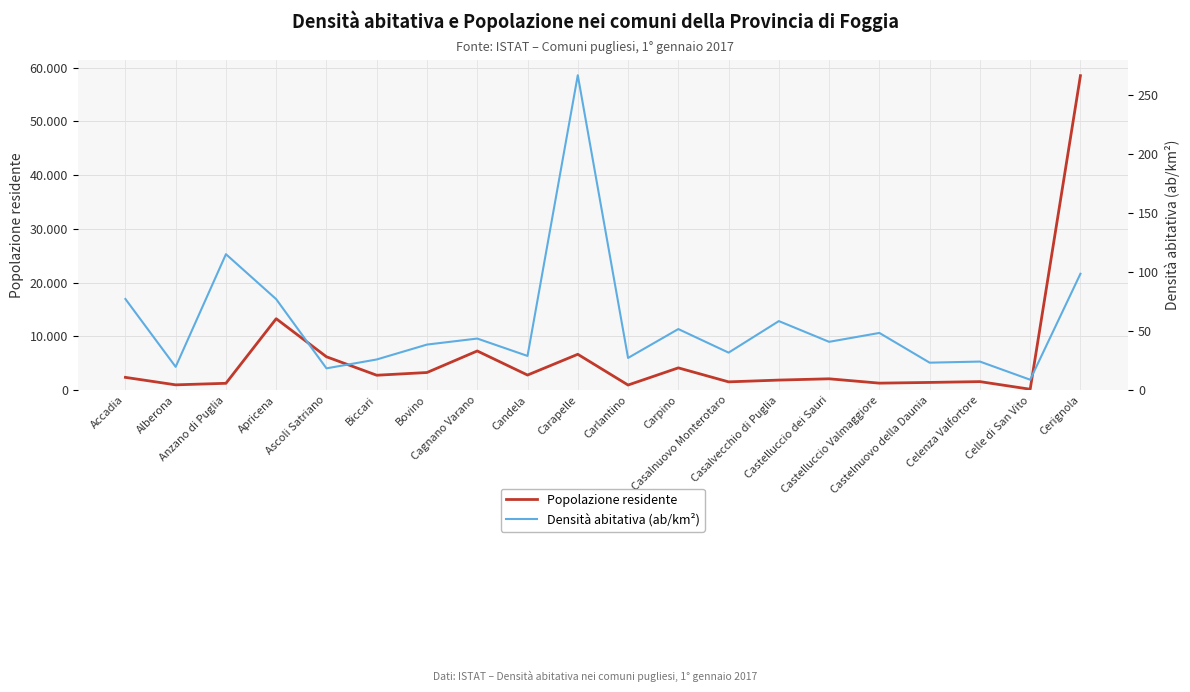

What is the difference between the highest and lowest values at Celenza Valfortore?

1556.8